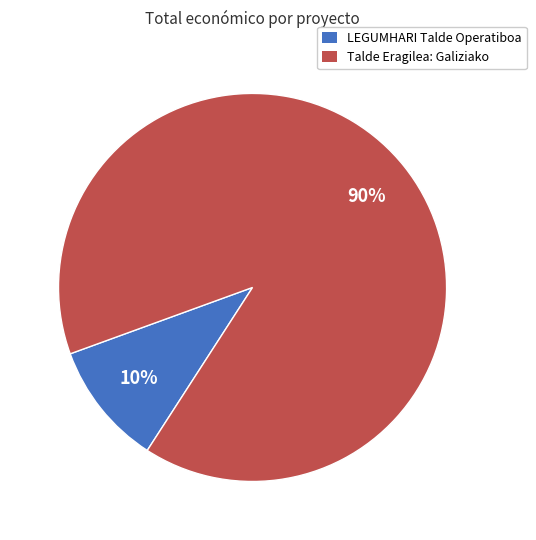

Which slice represents more than half of the pie?

Talde Eragilea: Galiziako